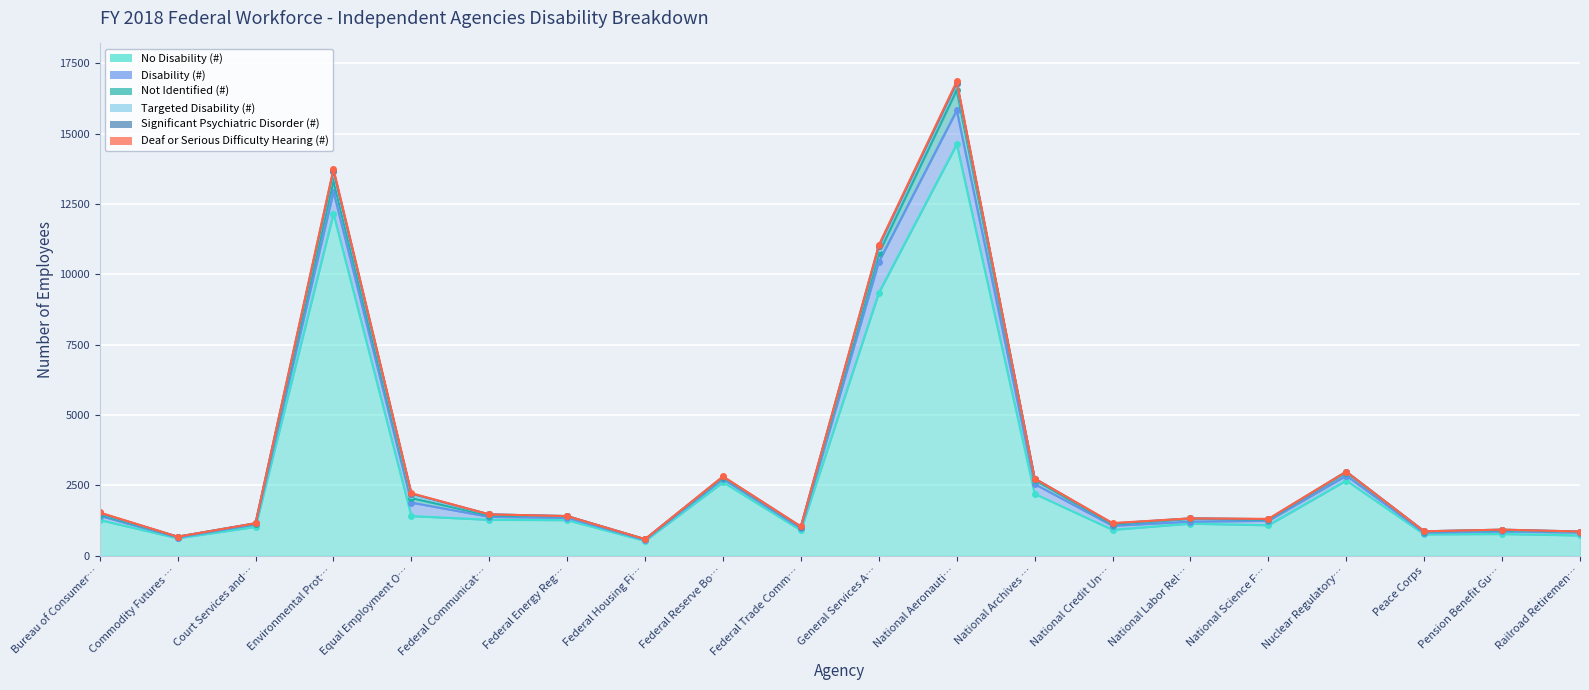

The value of No Disability (#) at Bureau of Consumer Financial Protection is 1846. True or false?

False